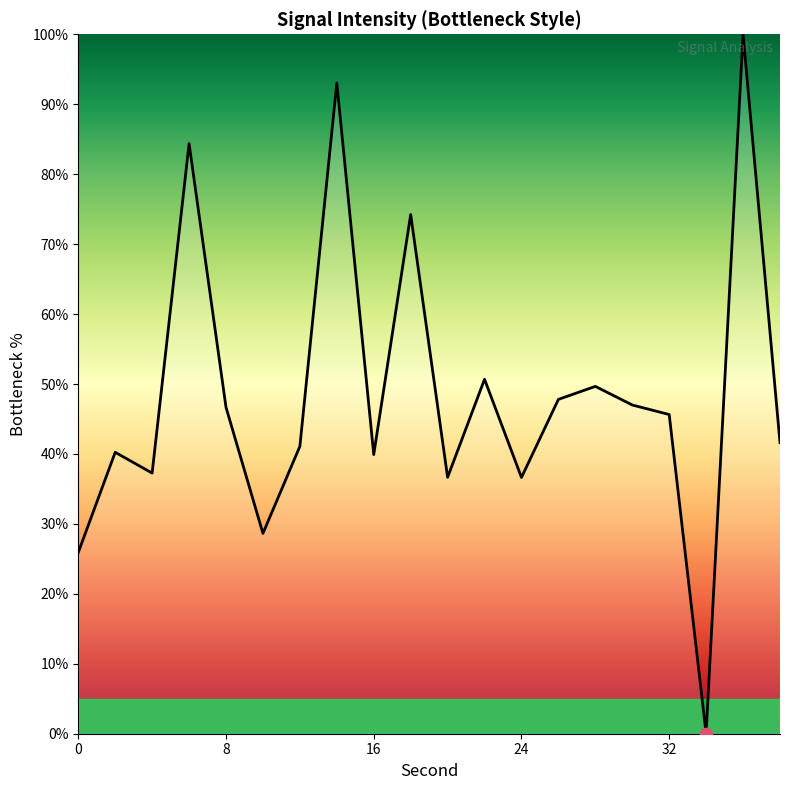

What is the greatest value displayed?

100.0